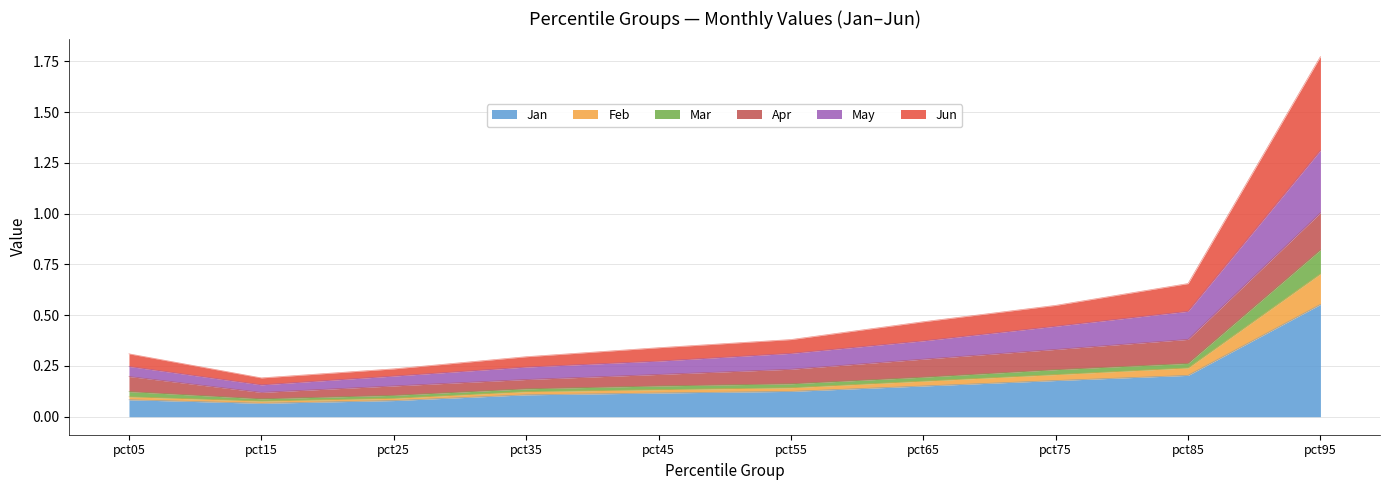

At which category does the chart reach its minimum across all series?

pct15